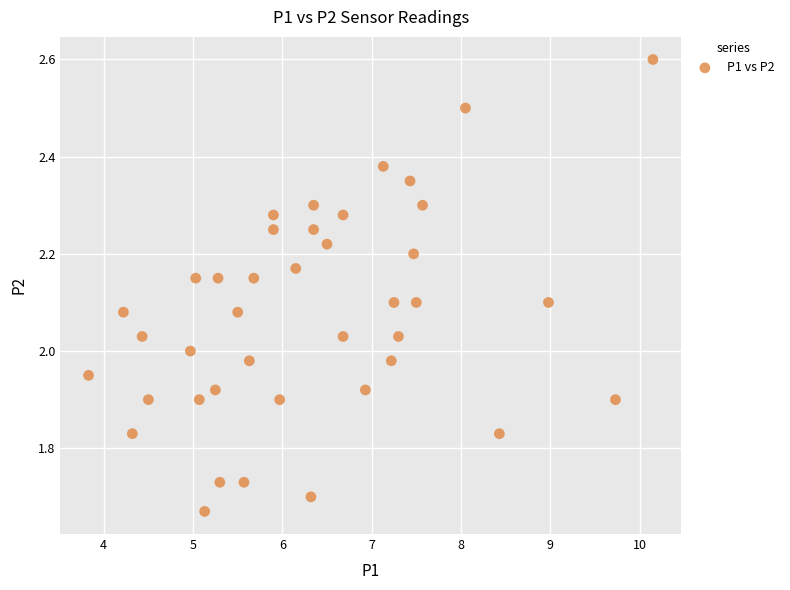

What is the range of X values (max minus min)?

6.3